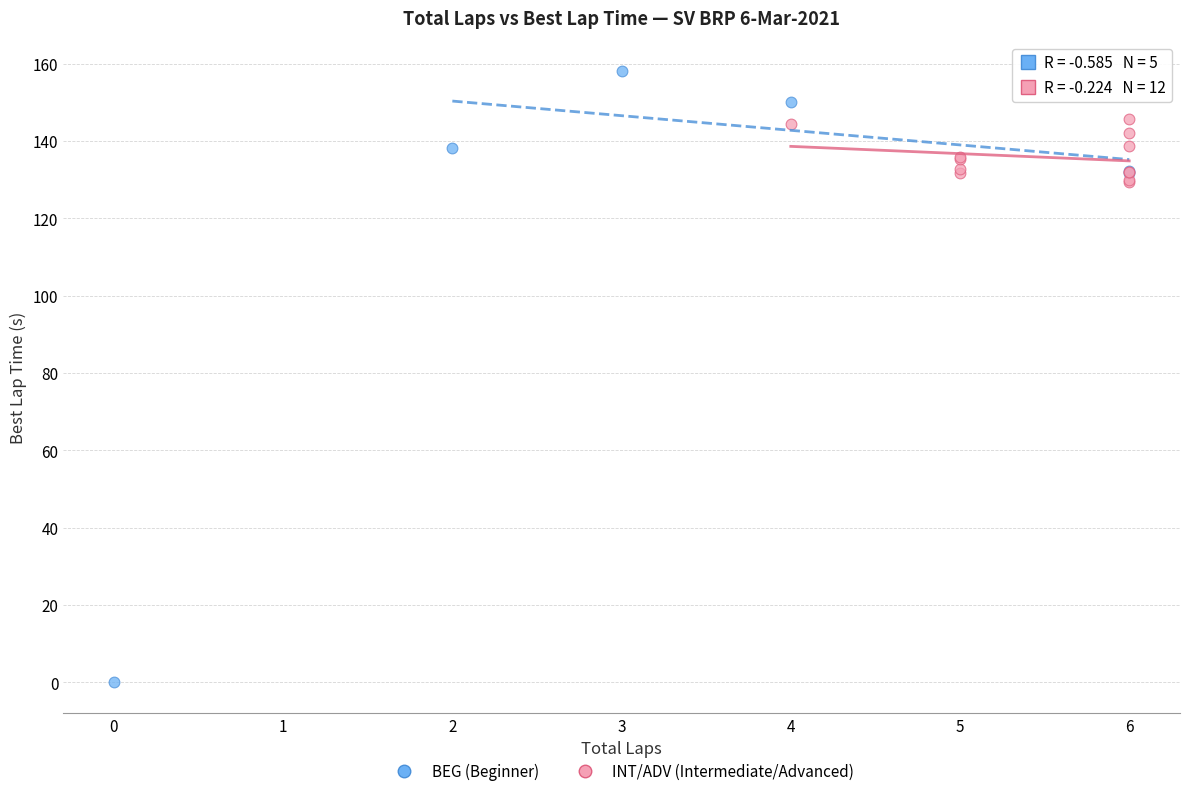

Which series contains the lowest Y value?

BEG (Beginner)